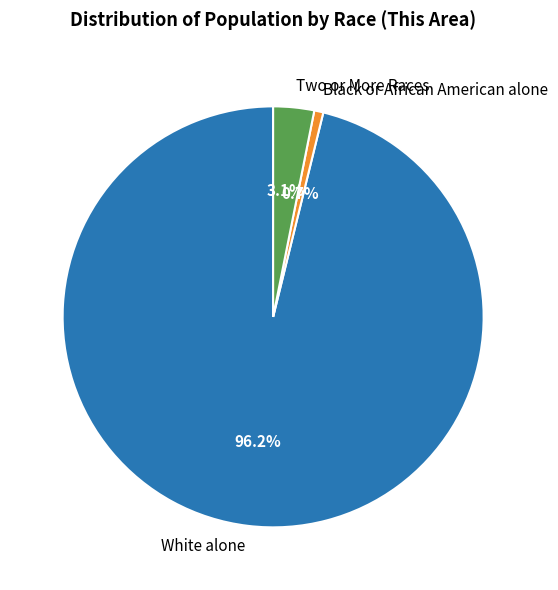

To the nearest percent, what is the average slice percentage?

33%